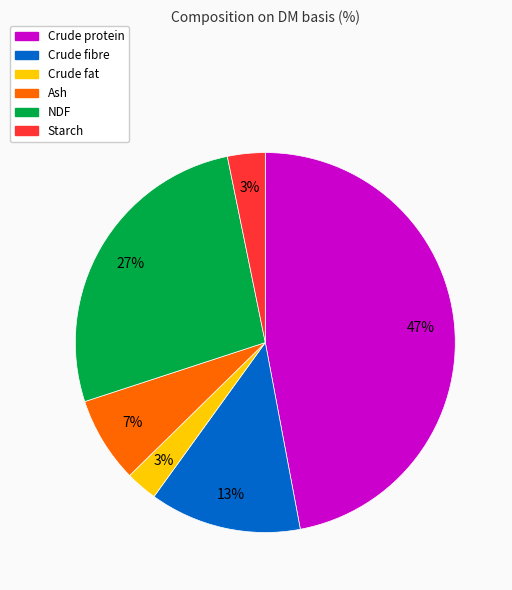

True or false: Crude protein accounts for 47% of the total.

True